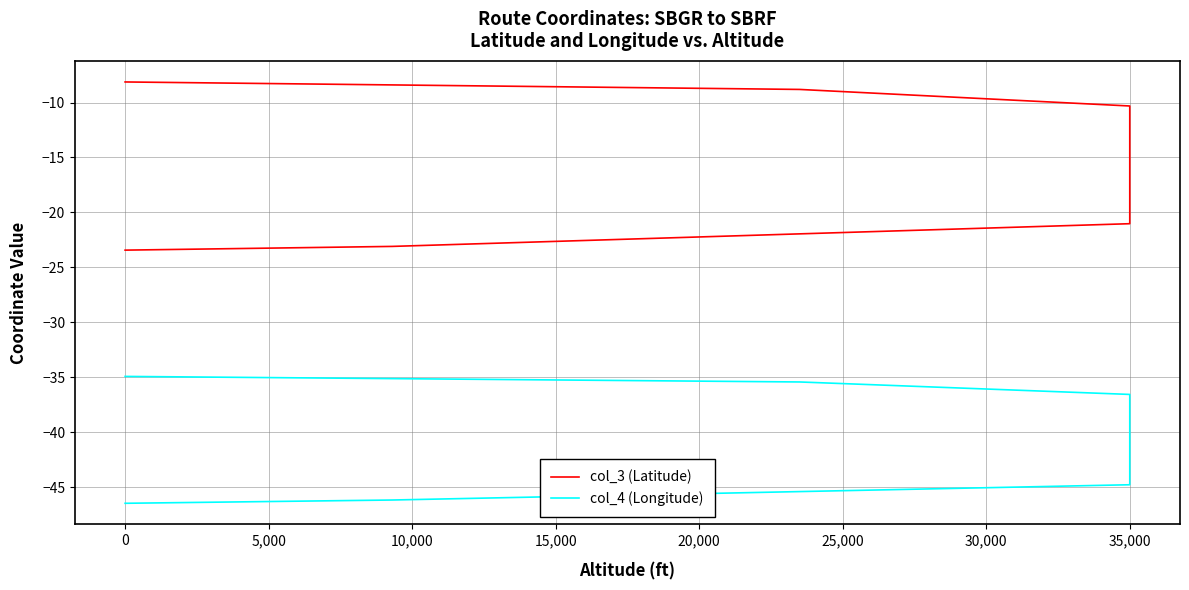

How many lines are shown in the chart?

2